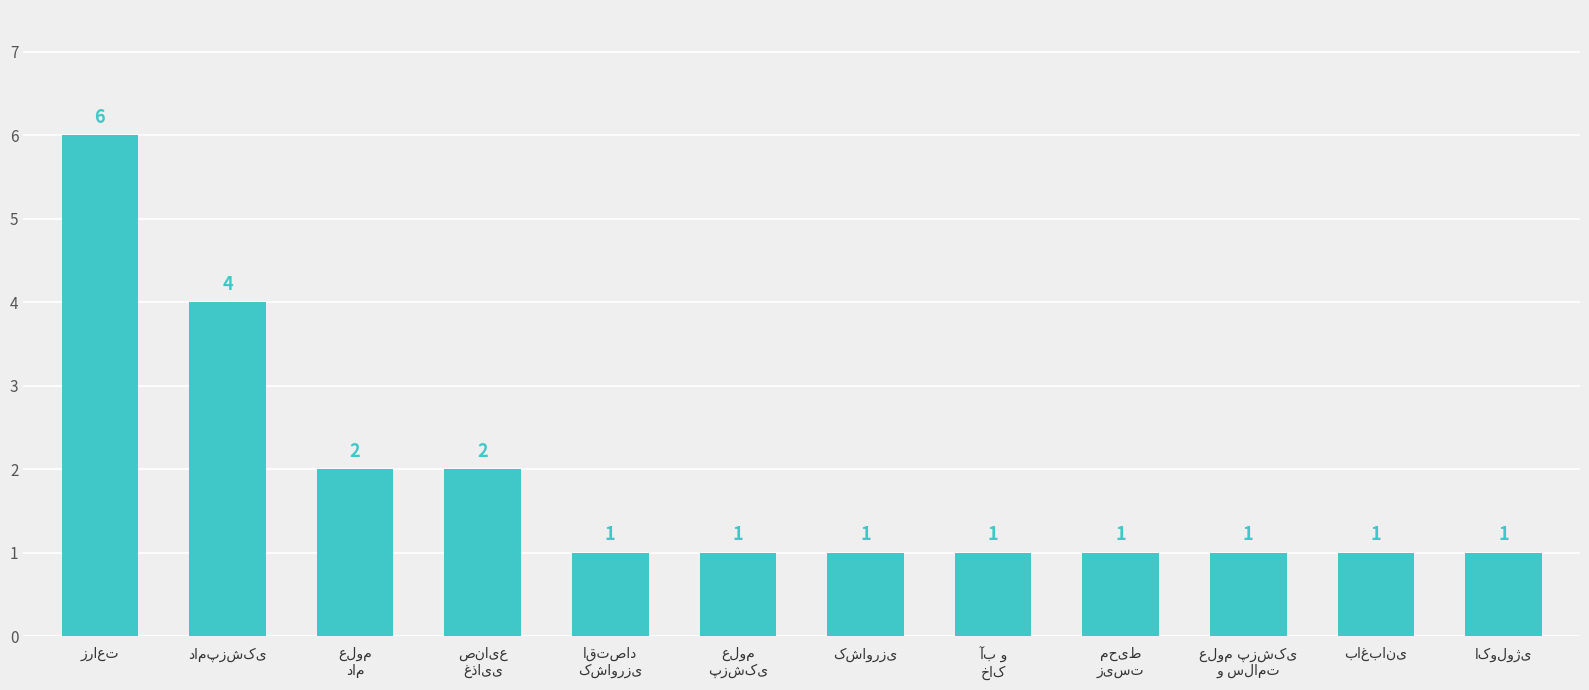

What is the smallest value displayed?

1